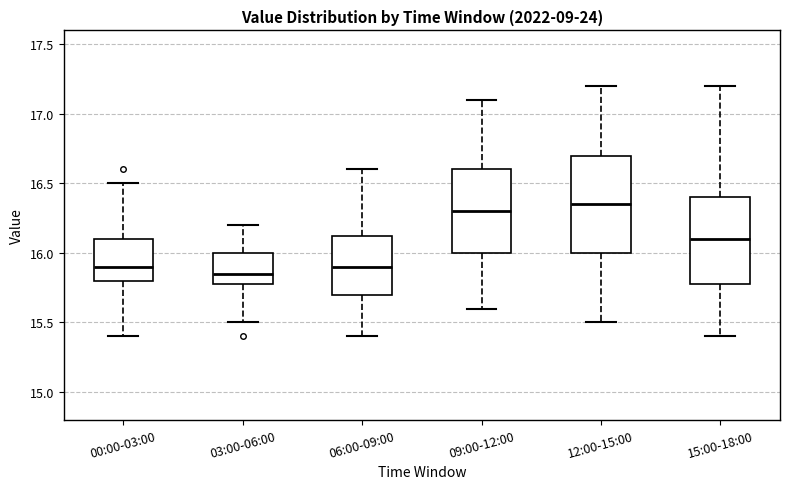

Reading left to right, transcribe this box plot: for each box, give where its median line is, the range the box spans, and where its two whiskers end, as read against the y-axis. The values are not printed on the chart, so give them approximately, as read against the axis.

00:00-03:00: median 15.90, box 15.80 to 16.10, whiskers 15.40 to 16.50
03:00-06:00: median 15.85, box 15.80 to 16.00, whiskers 15.50 to 16.20
06:00-09:00: median 15.90, box 15.70 to 16.15, whiskers 15.40 to 16.60
09:00-12:00: median 16.30, box 16.00 to 16.60, whiskers 15.60 to 17.10
12:00-15:00: median 16.35, box 16.00 to 16.70, whiskers 15.50 to 17.20
15:00-18:00: median 16.10, box 15.80 to 16.40, whiskers 15.40 to 17.20